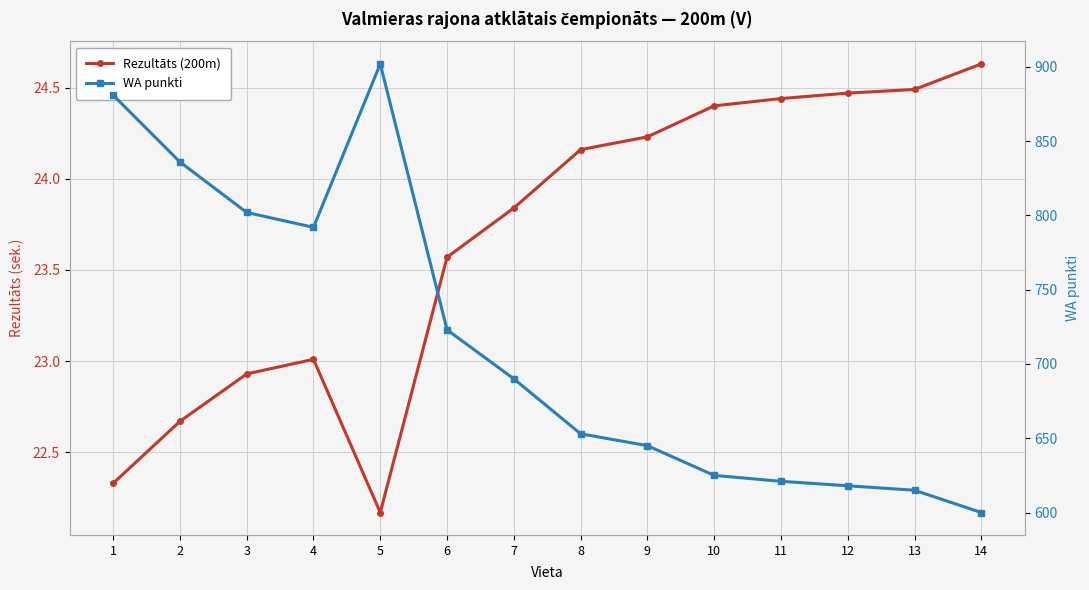

What is the approximate value of Rezultāts (200m) at 5?

22.2